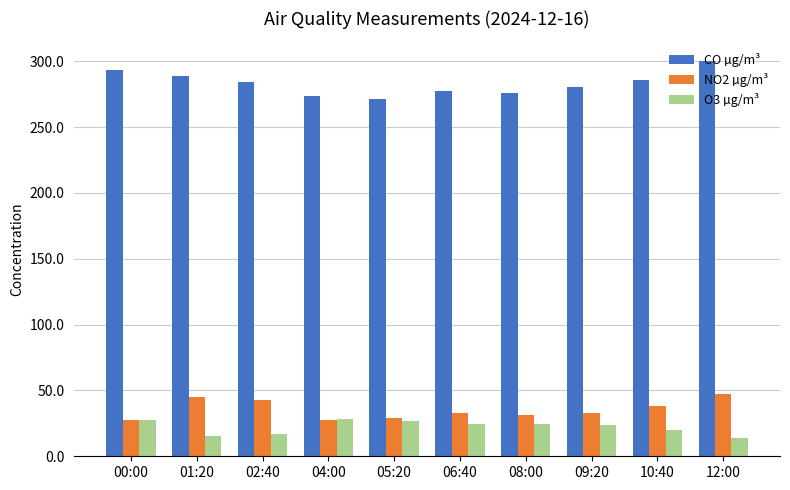

What is the minimum value shown in the chart?

13.5